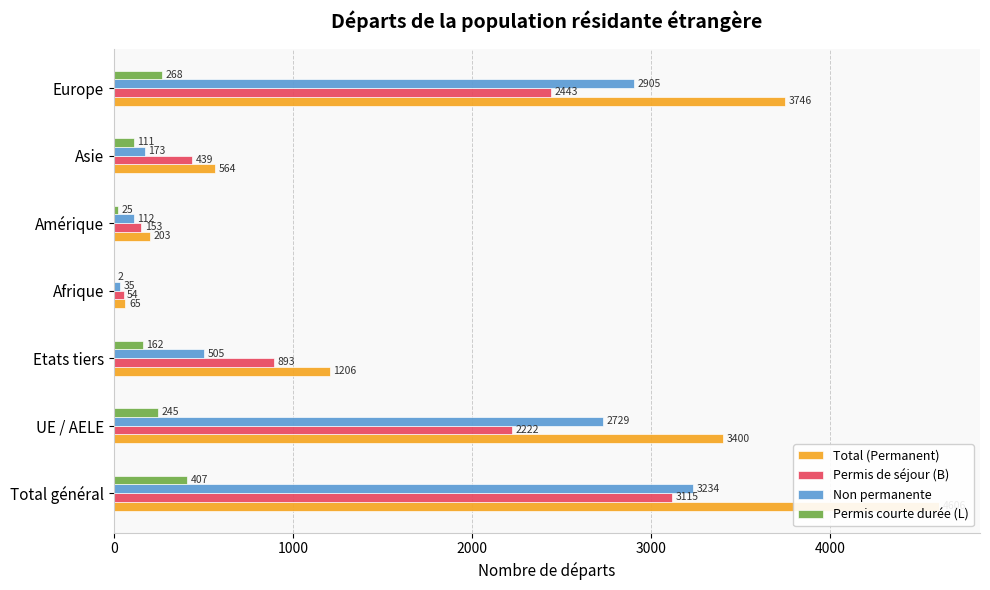

Rank the series by their maximum value, from highest to lowest.

Total (Permanent), Non permanente, Permis de séjour (B), Permis courte durée (L)